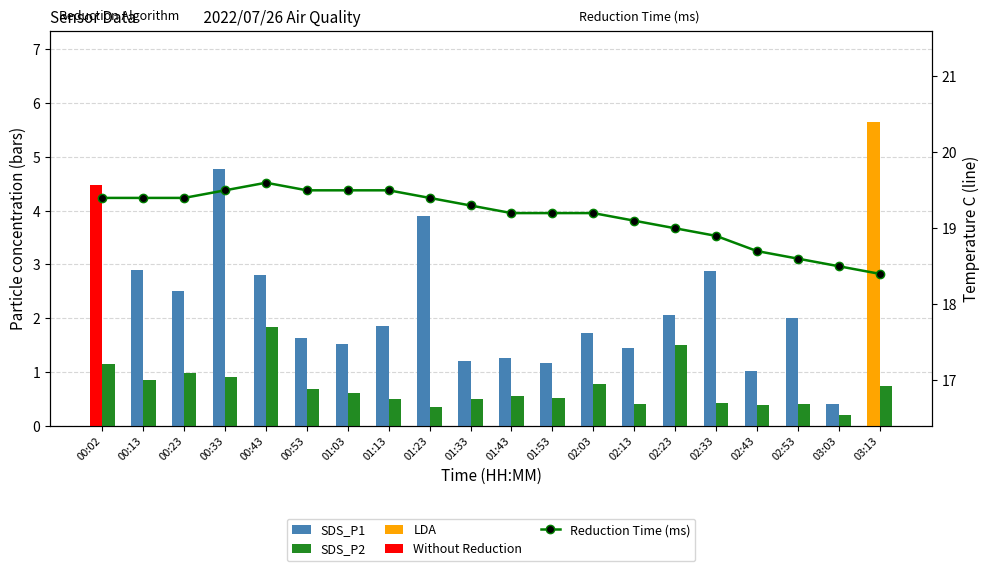

What position from the right is 02:33?

5